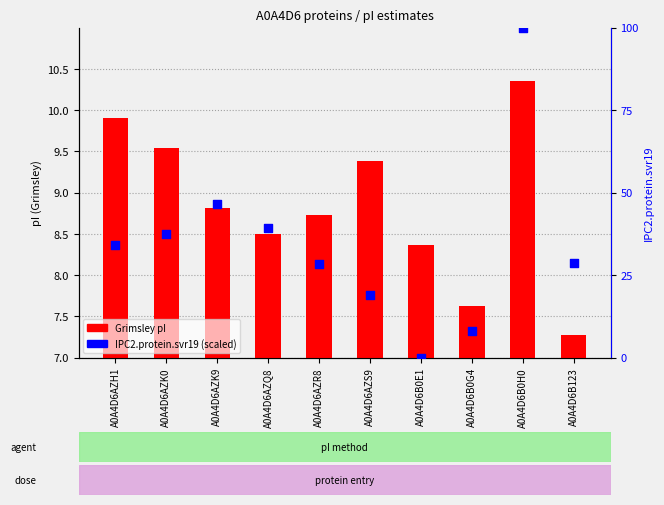

Which series reaches the minimum Y coordinate?

IPC2.protein.svr19